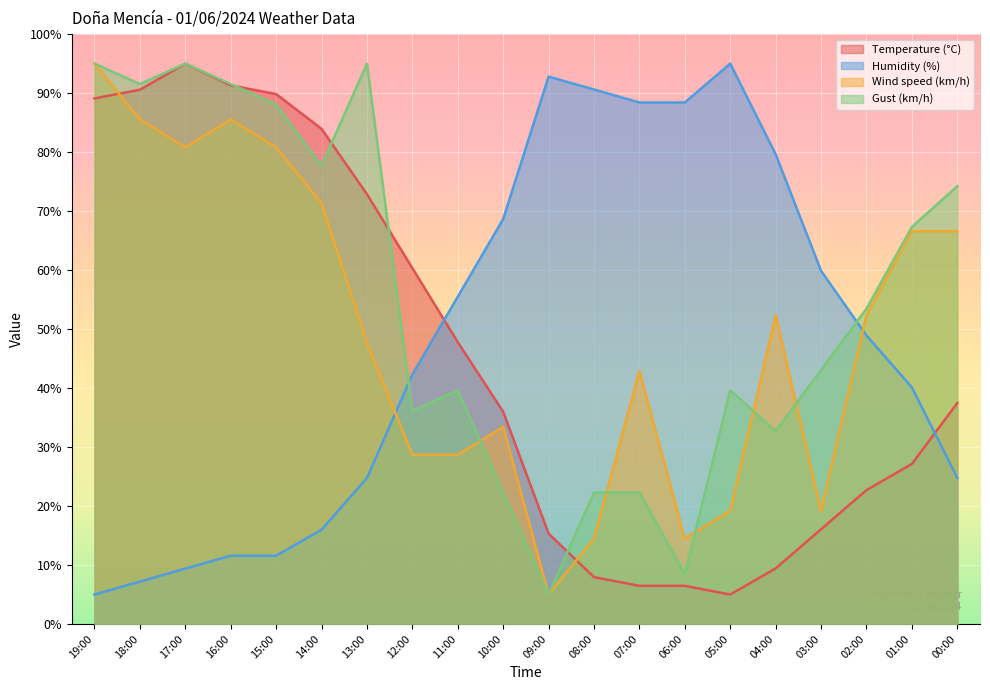

How many data points in Wind speed (km/h) are less than 52?

10